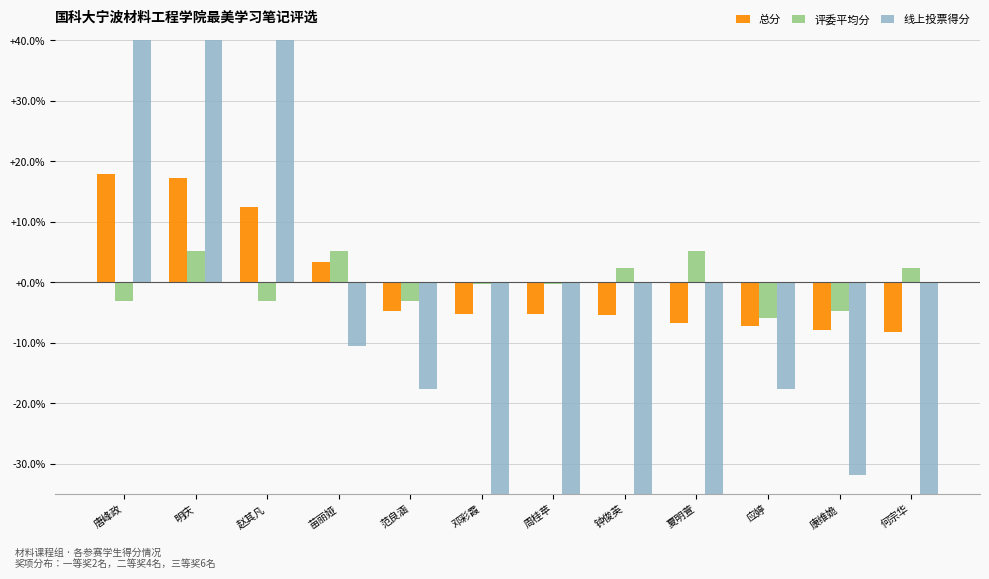

How many data points in 评委平均分 are less than 0?

7